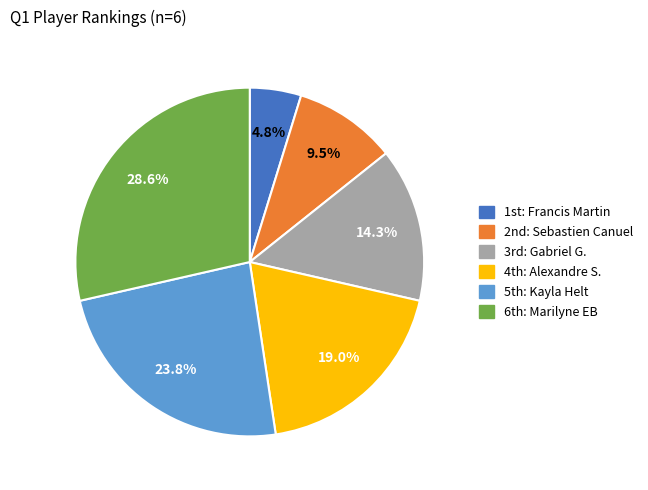

To the nearest percent, what is the average slice percentage?

17%